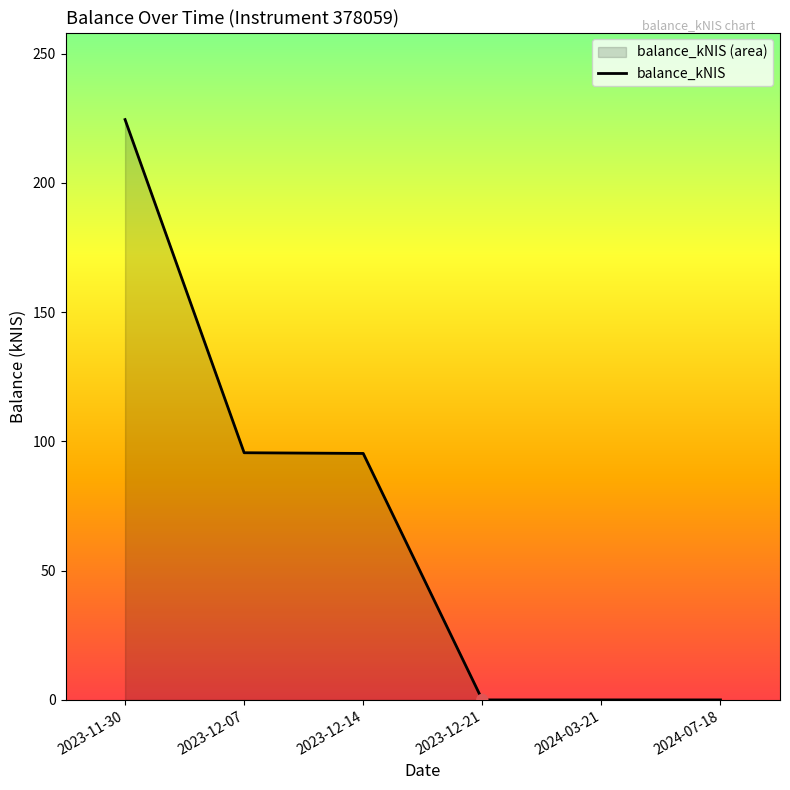

Between 2024-07-18 and 2023-11-30, which is larger?

2023-11-30